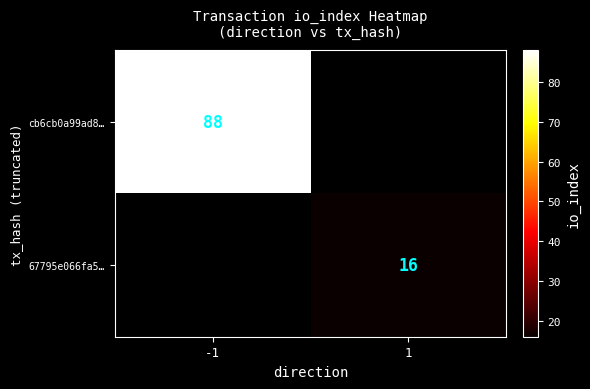

The value of cb6cb0a99ad8… at -1 is 141. True or false?

False